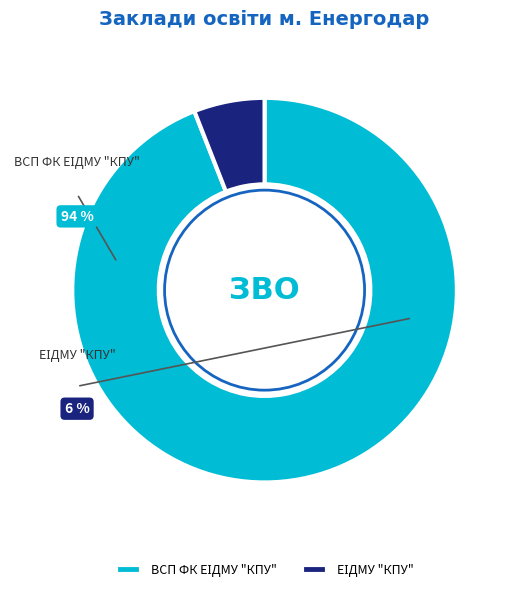

What is the smallest slice in the pie chart?

ЕІДМУ "КПУ"